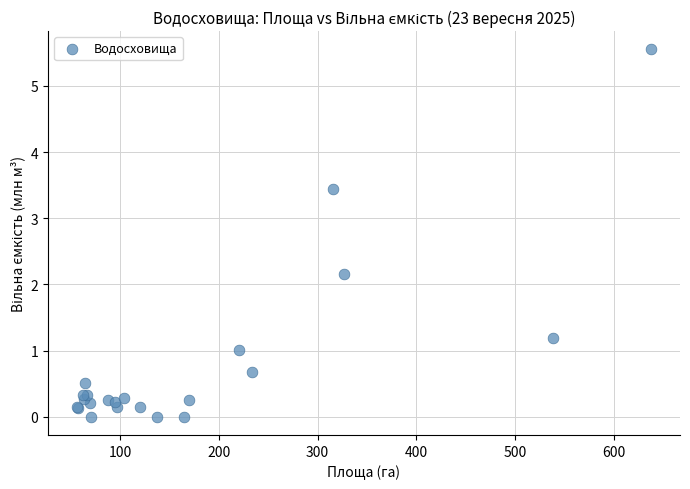

What Y value in the scatter plot is closest to 2?

2.2